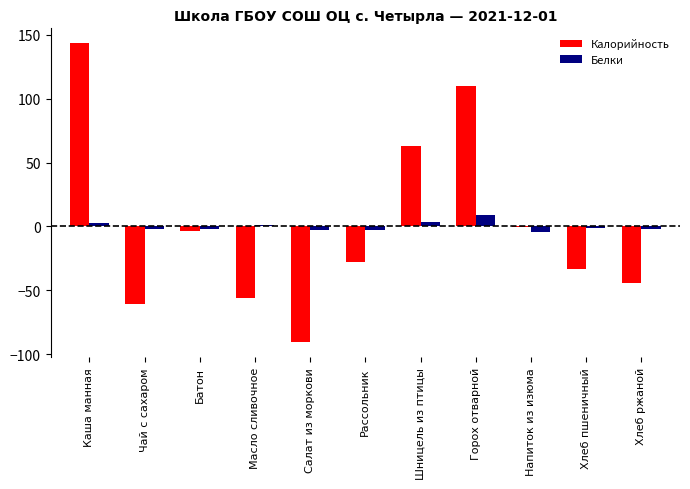

Where is Калорийность nearest to the value 26?

Напиток из изюма